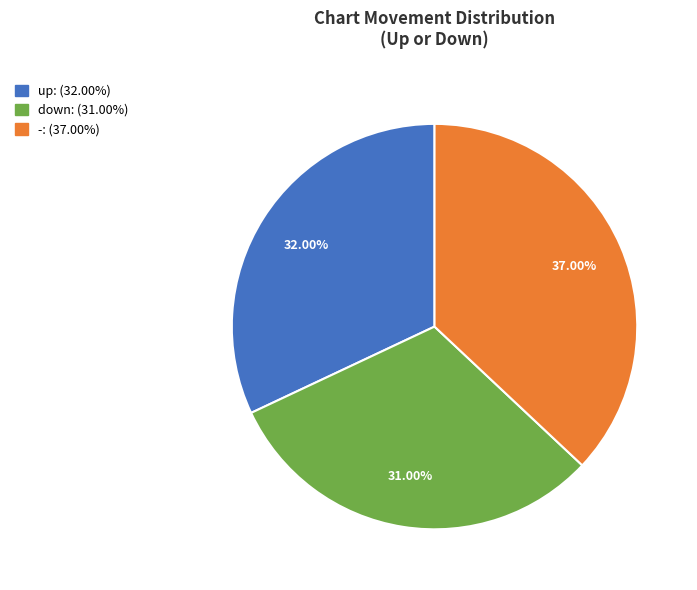

To the nearest percent, what is the difference between the largest and smallest slice percentages?

6%